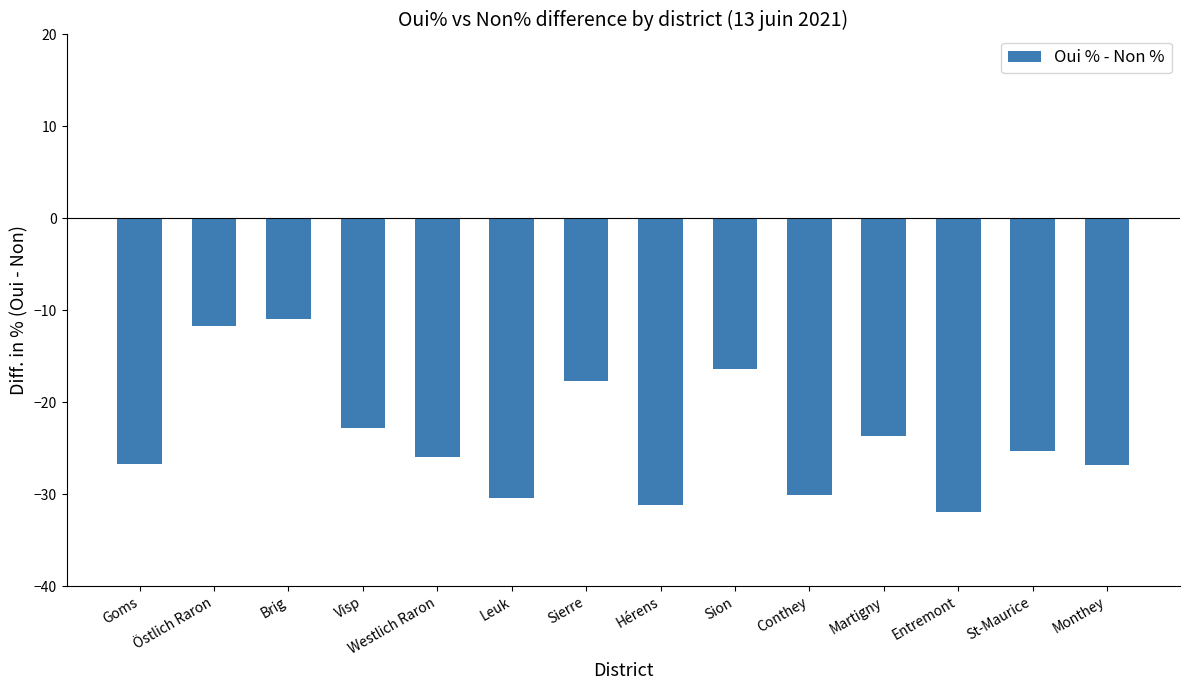

What is the difference between the maximum and minimum values?

20.9